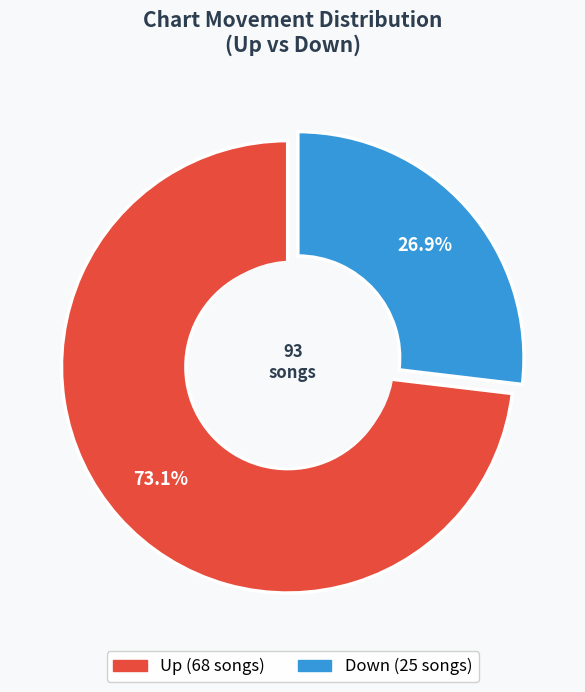

How many segments does this pie chart have?

2